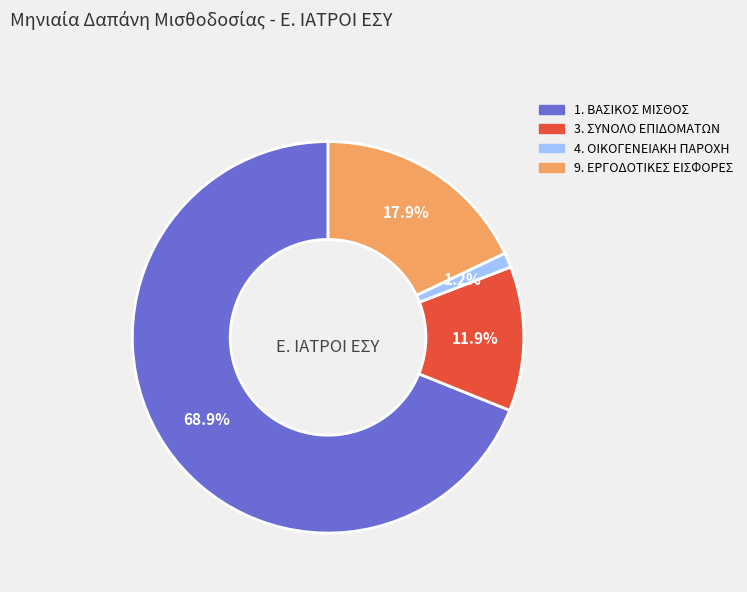

Which slice represents more than half of the pie?

1. ΒΑΣΙΚΟΣ ΜΙΣΘΟΣ